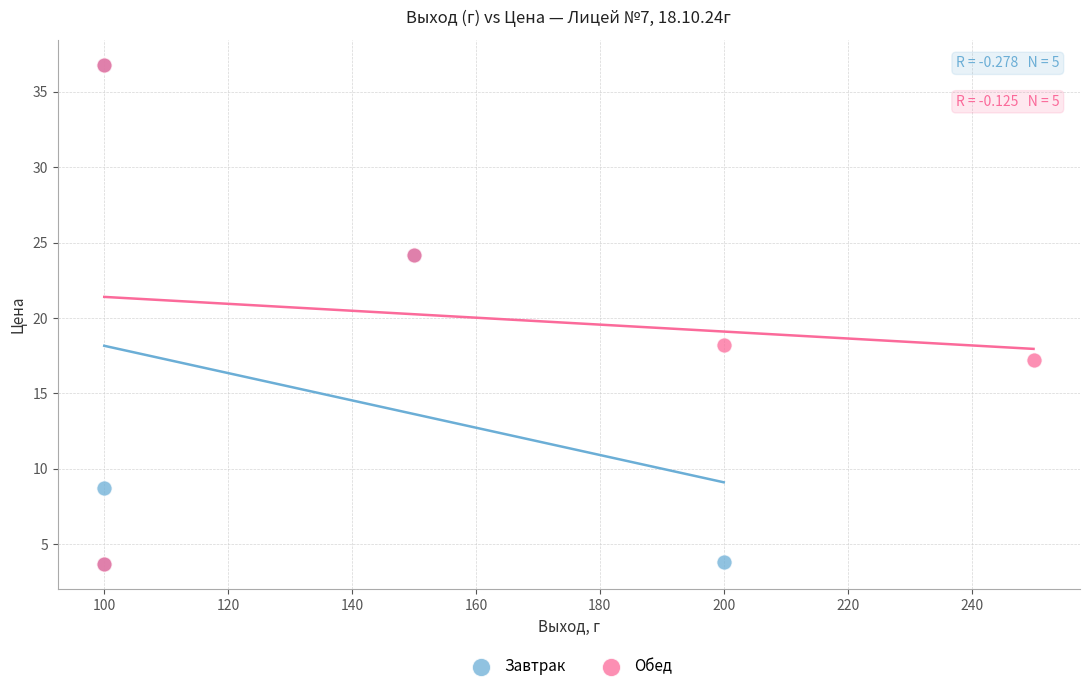

What are all the series names shown in the legend?

Завтрак, Обед